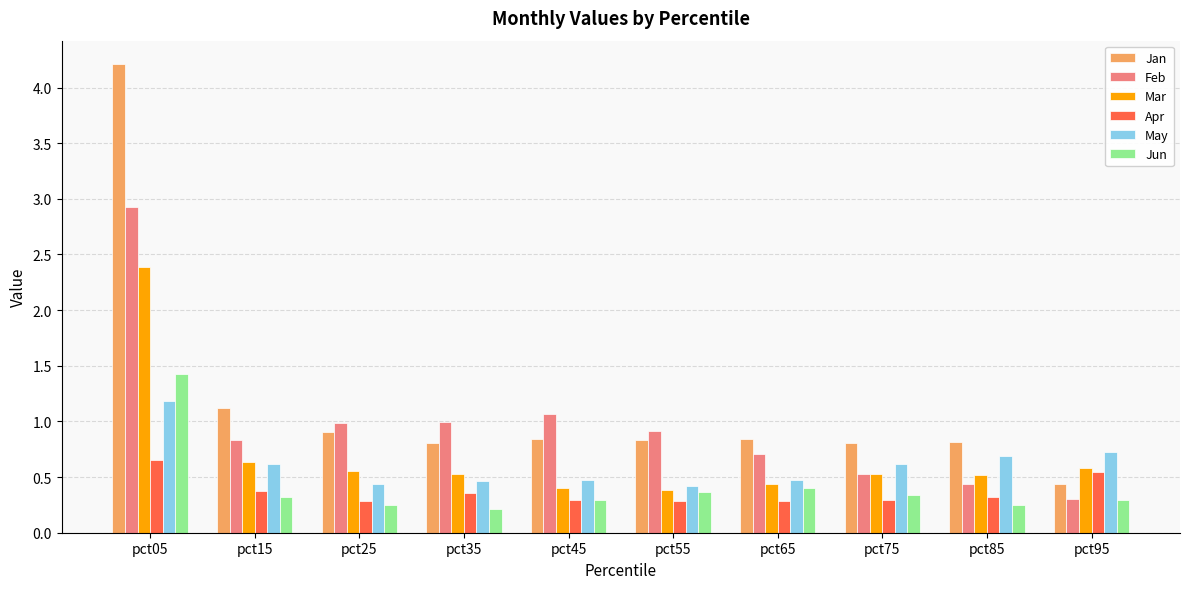

What are all the series names shown in the legend?

Jan, Feb, Mar, Apr, May, Jun